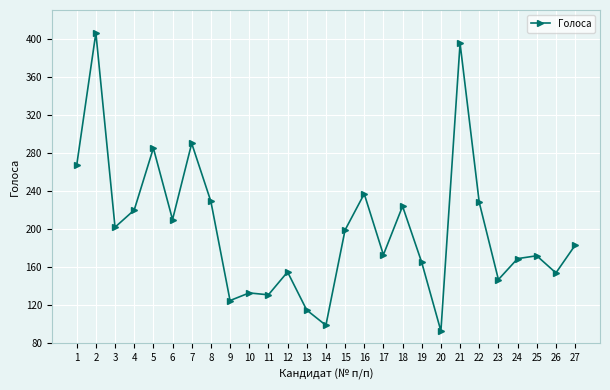

What is the average value?

200